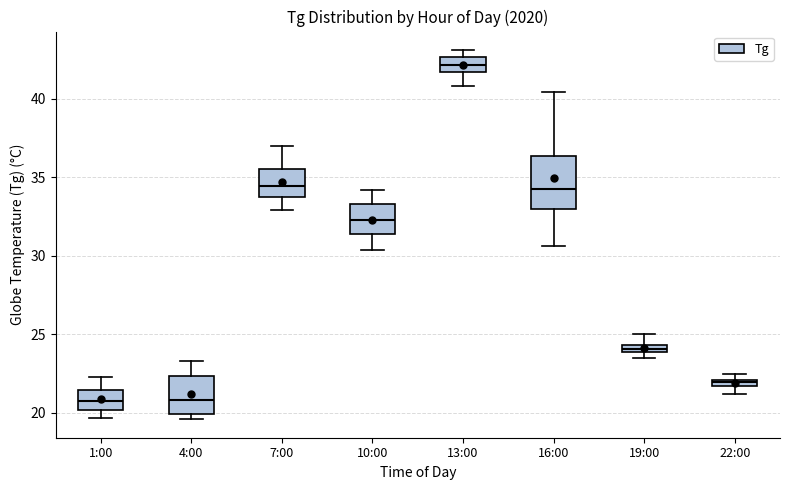

Comparing the boxes themselves (not the whiskers), which one is the tallest?

16:00